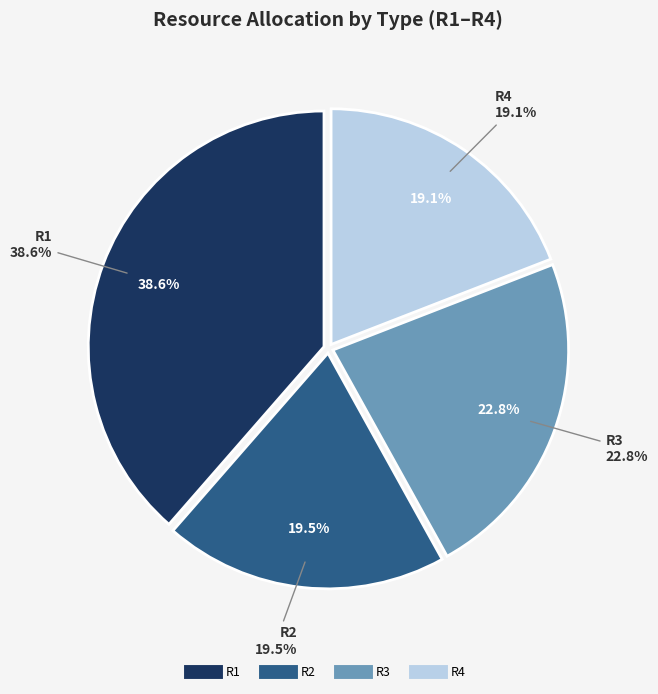

What percentage is the R3 slice, to the nearest percent?

23%